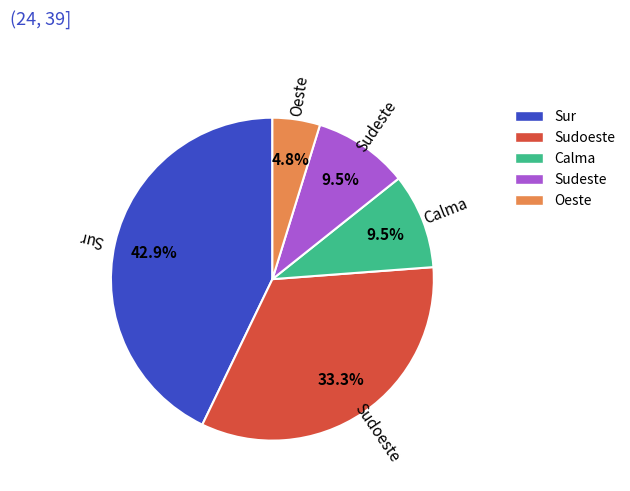

Is the sum of Sur and Calma greater than half?

Yes